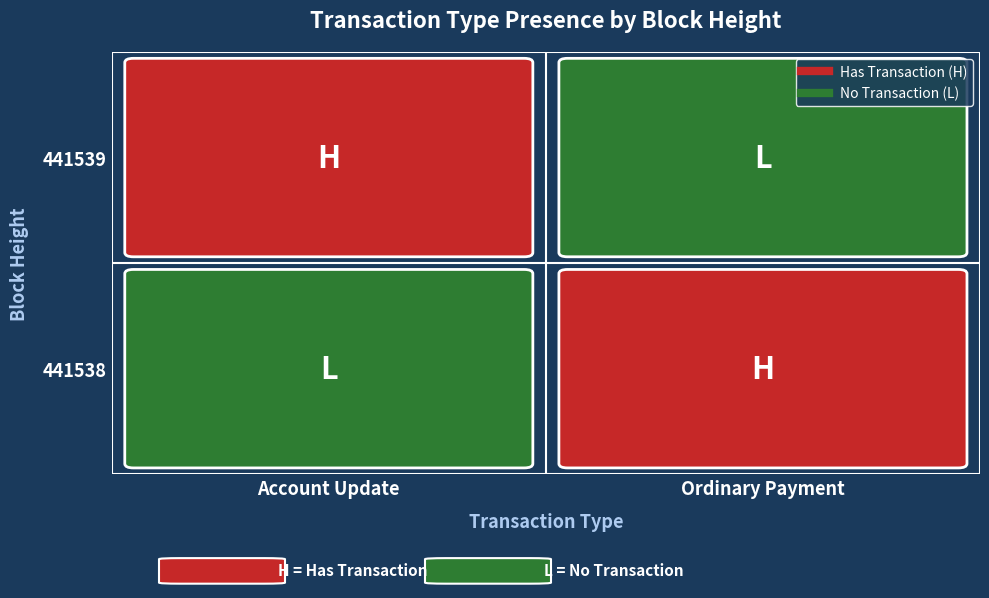

What is the spread (max minus min) of values at Ordinary Payment?

1